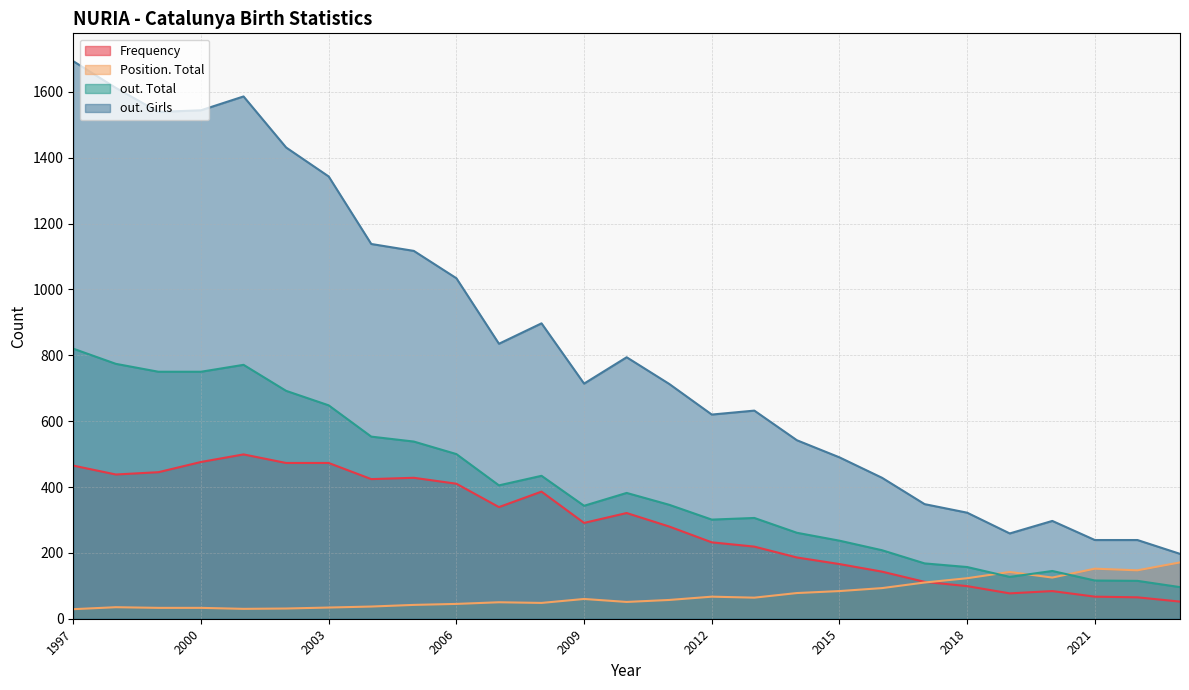

What is the greatest value displayed?

1693